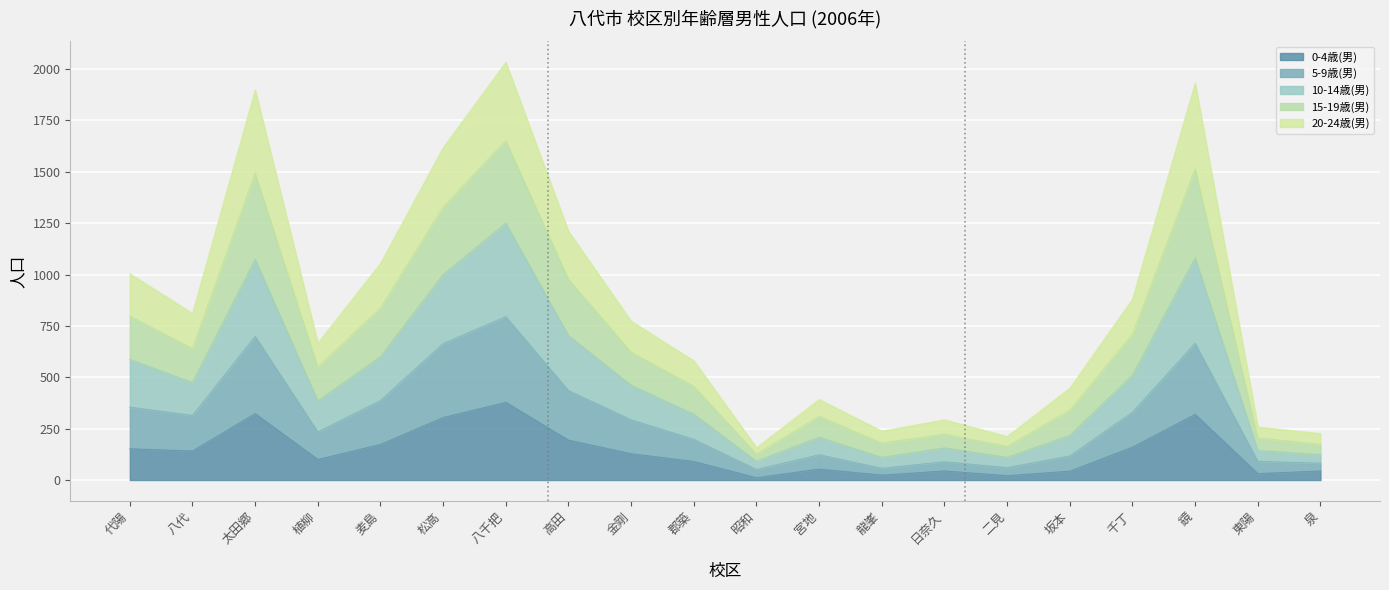

How many lines are shown in the chart?

5